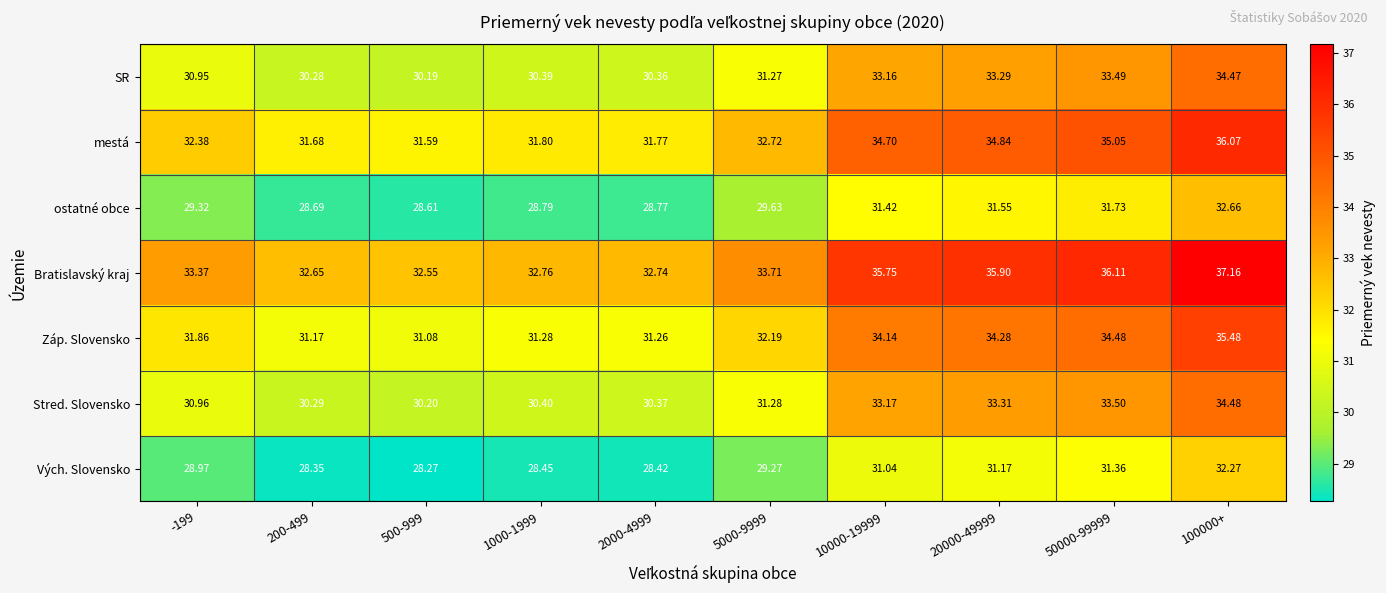

Is the value of Bratislavský kraj at 100000+ greater than the value of Stred. Slovensko at 20000-49999?

Yes